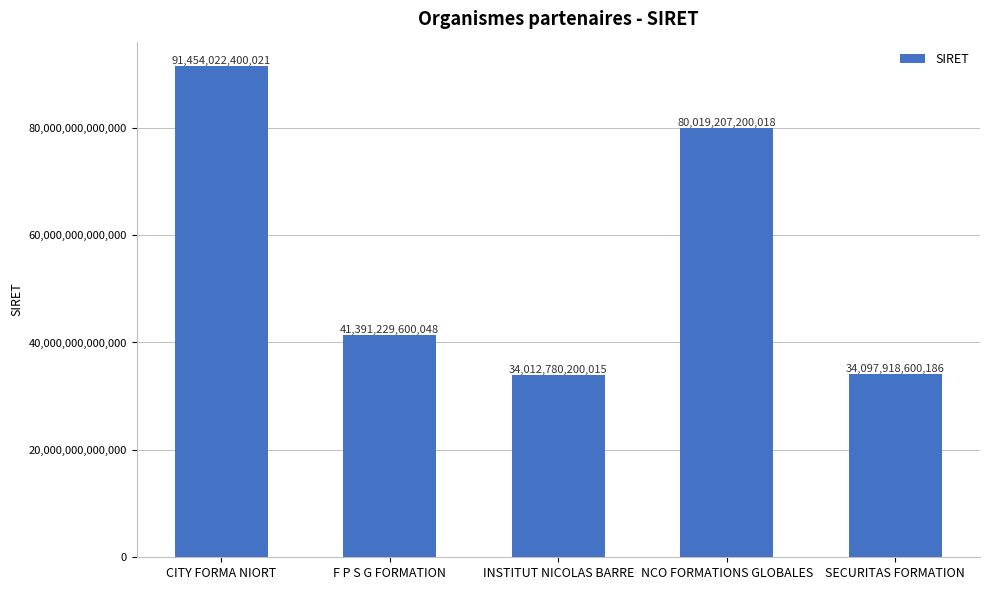

What is the difference between the second highest and minimum values?

46006427000003